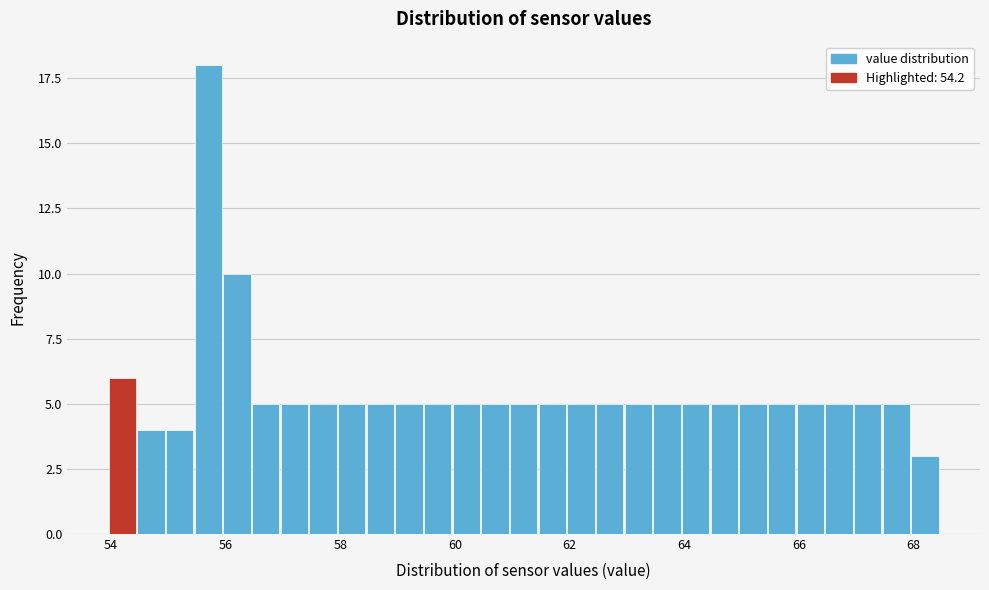

Around what value on the x-axis is the tallest bar? Give the approximate position of its centre, as read against the axis.

55.8